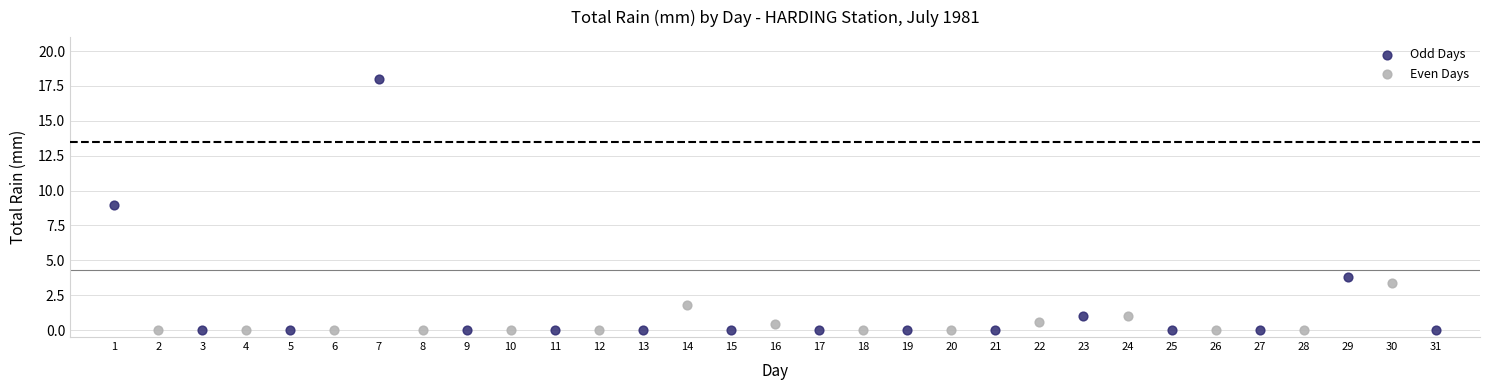

Which series reaches the maximum Y coordinate?

Odd Days